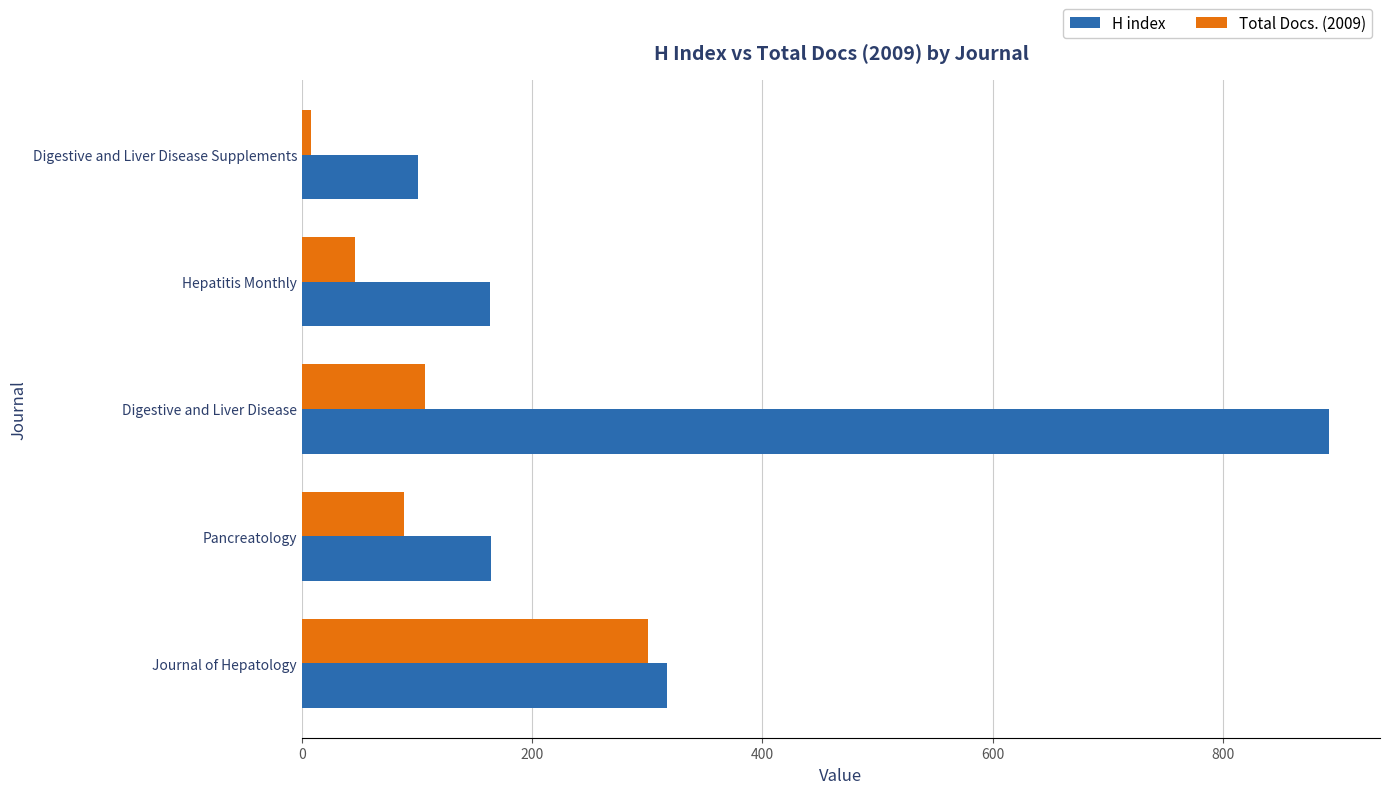

What is the average value of the H index series?

327